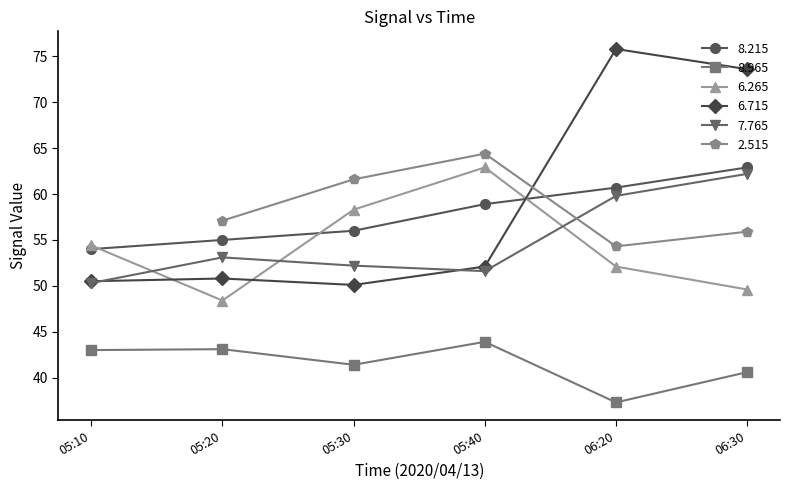

True or false:   8.215 and   7.765 cross at least once.

False